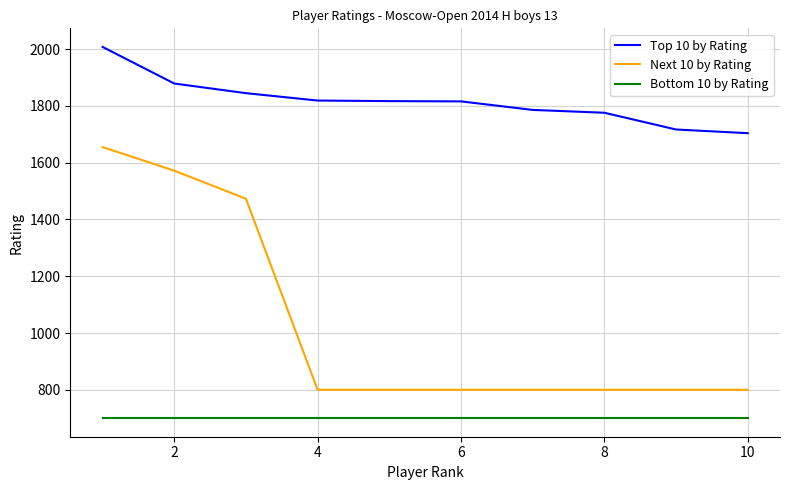

True or false: Next 10 by Rating and Bottom 10 by Rating cross at least once.

False